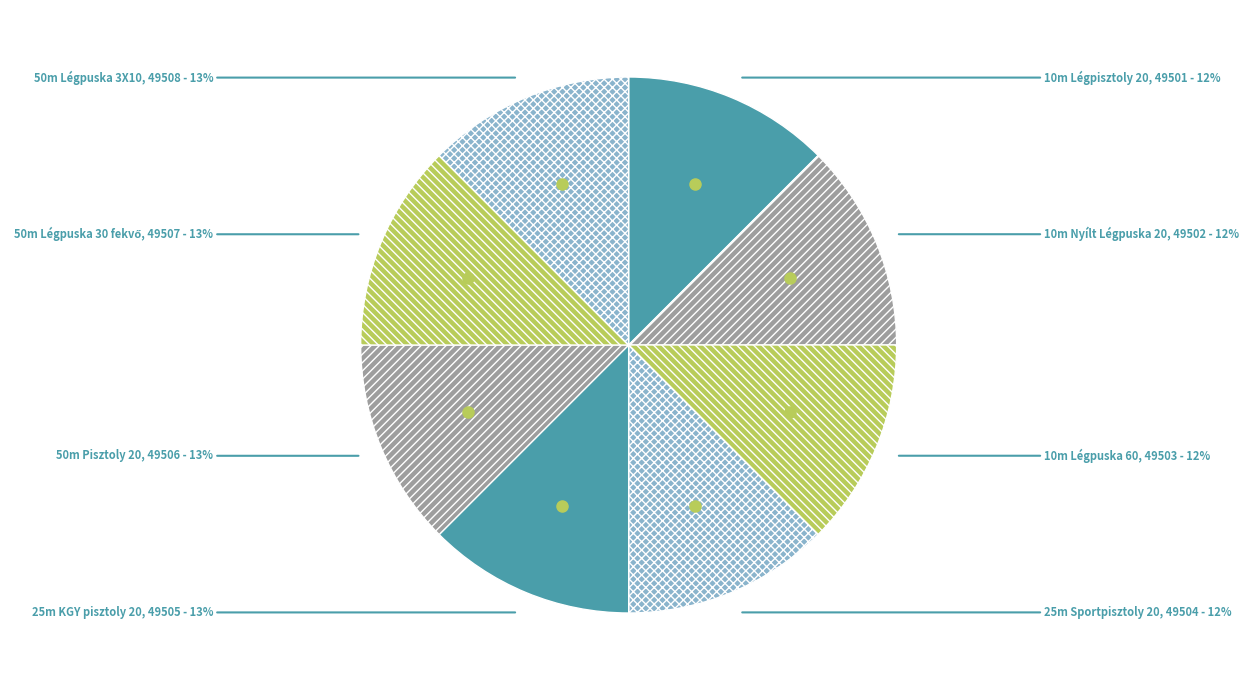

True or false: 50m Pisztoly 20 accounts for 7% of the total.

False